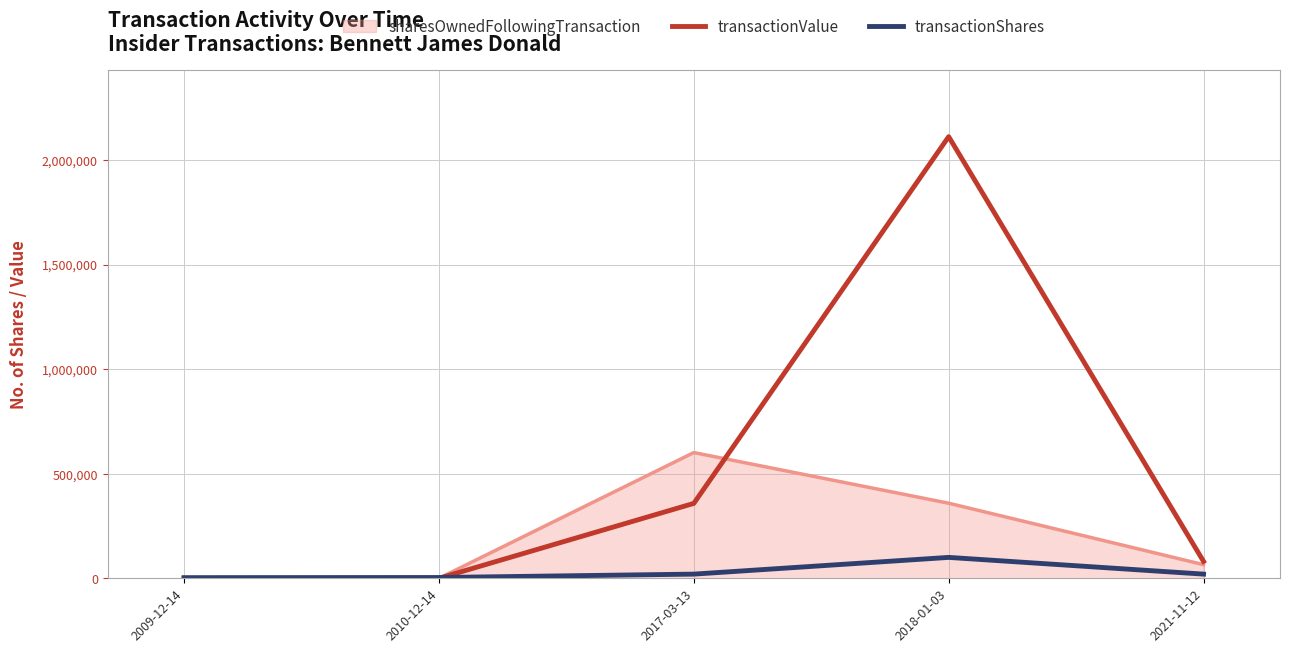

What is the difference between the transactionShares values at 2010-12-14 and 2009-12-14?

750